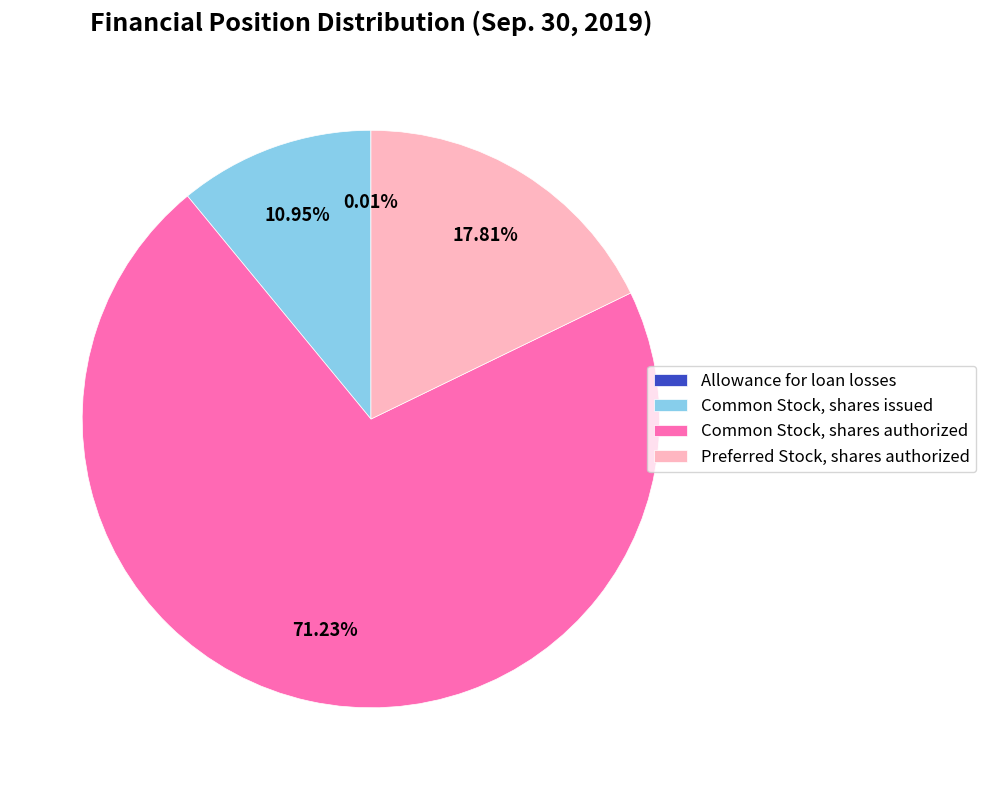

Which slice is the largest?

Common Stock, shares authorized